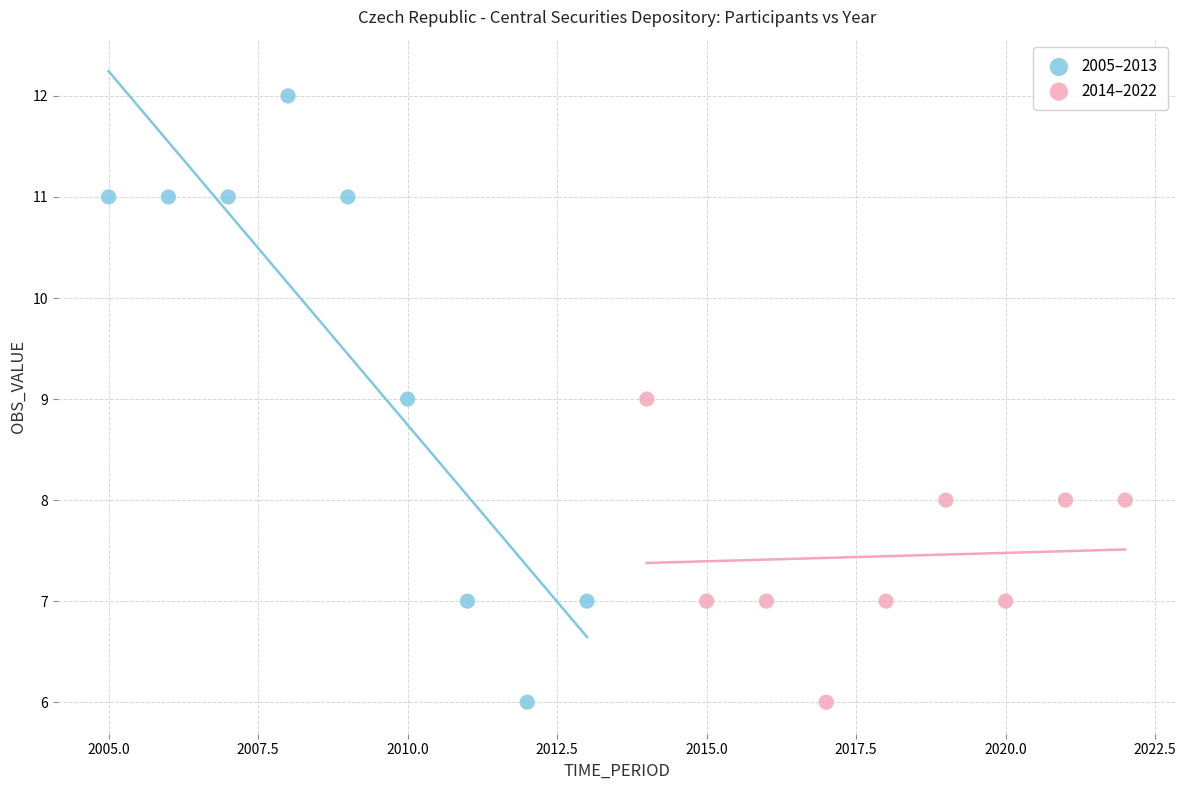

Which series has the widest spread of Y values?

2005–2013